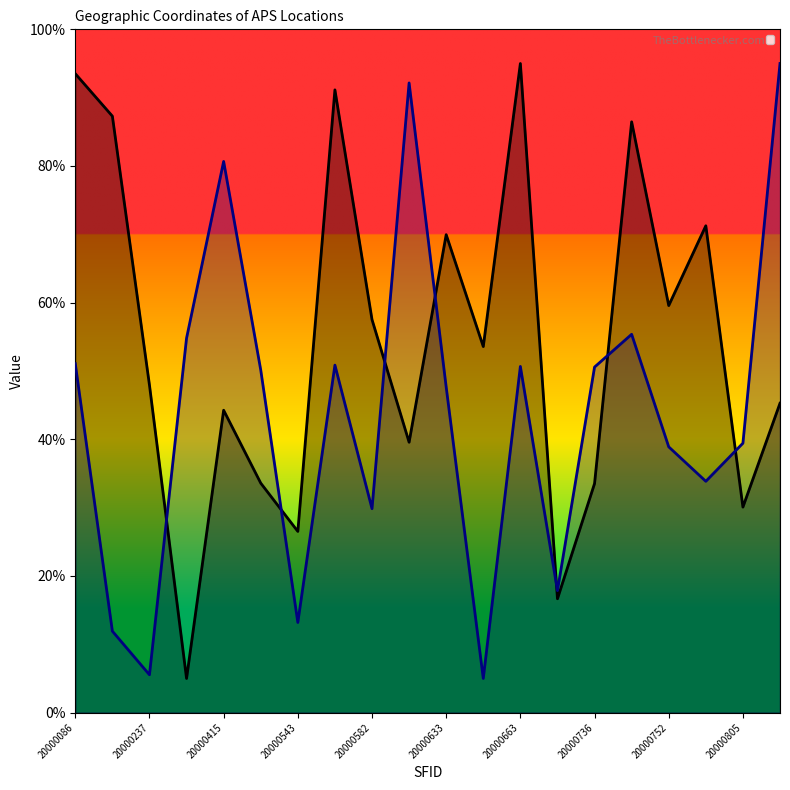

Read the _Szerokosc geograficzna value at 20000549.

50.9